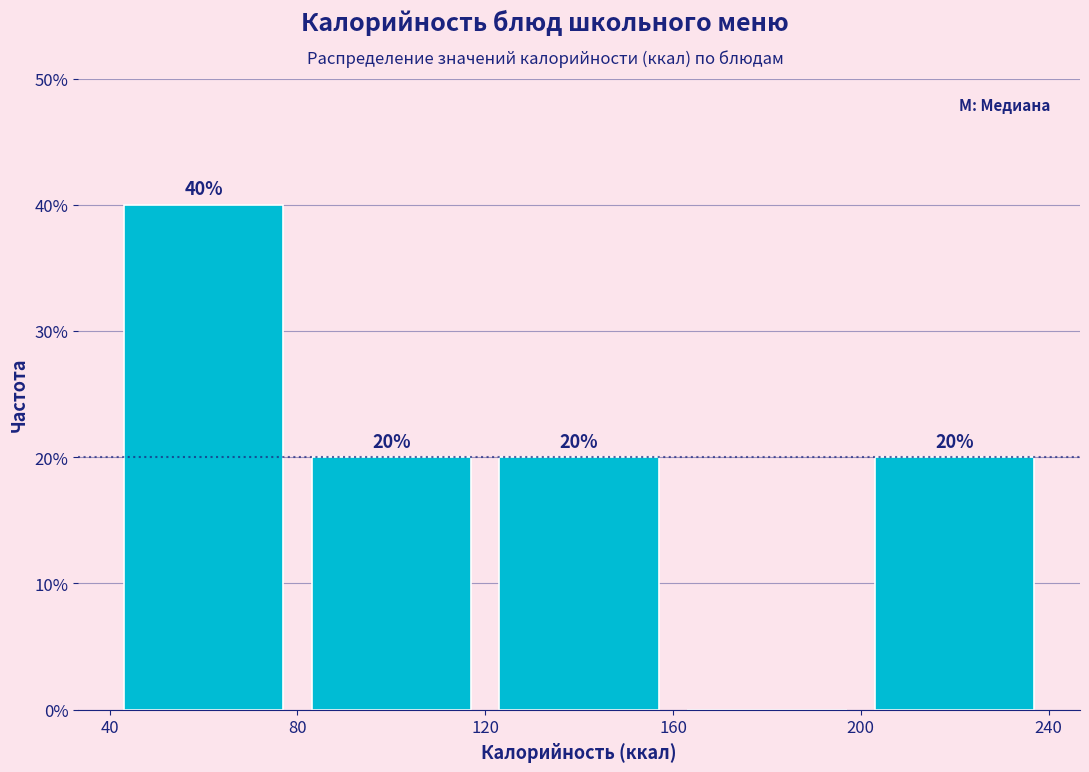

Over which range of the x-axis is the bar tallest?

40 to 80